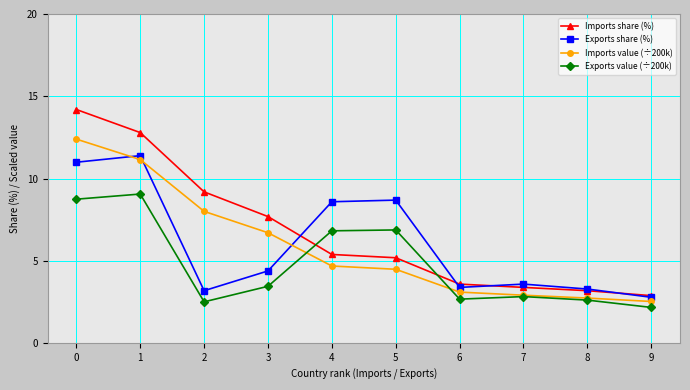

What value does the Exports value (÷200k) series have at 0?

8.8